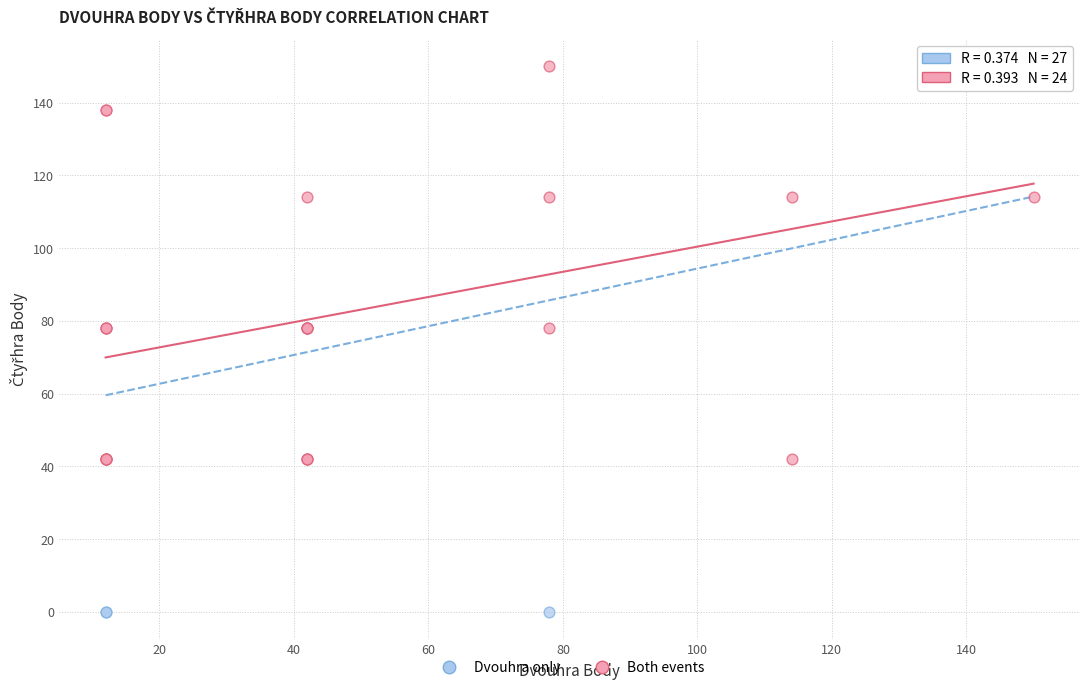

Which series reaches the maximum Y coordinate?

Both events